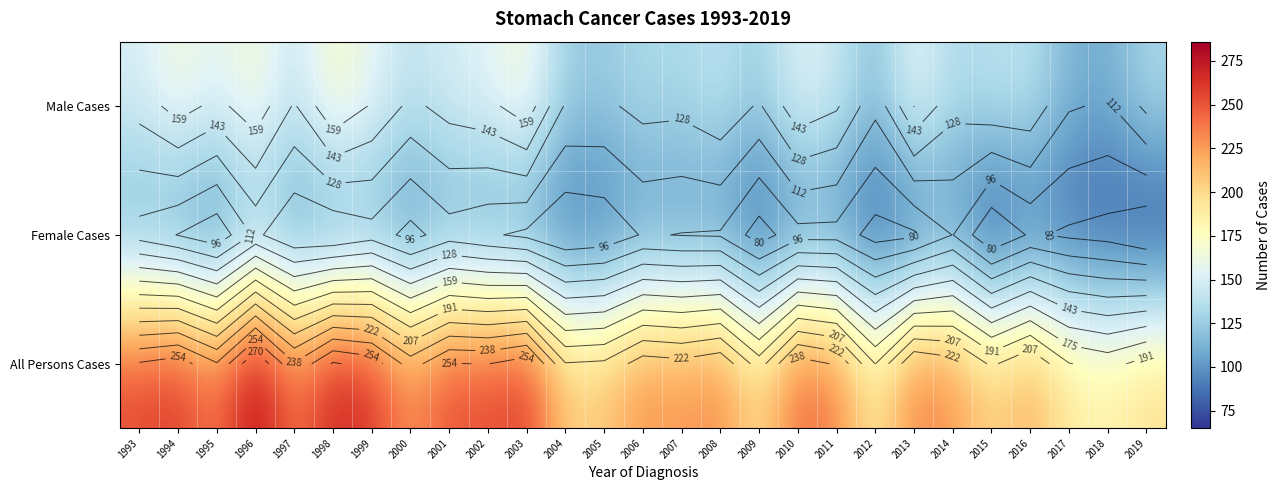

How many series are shown in this chart?

3